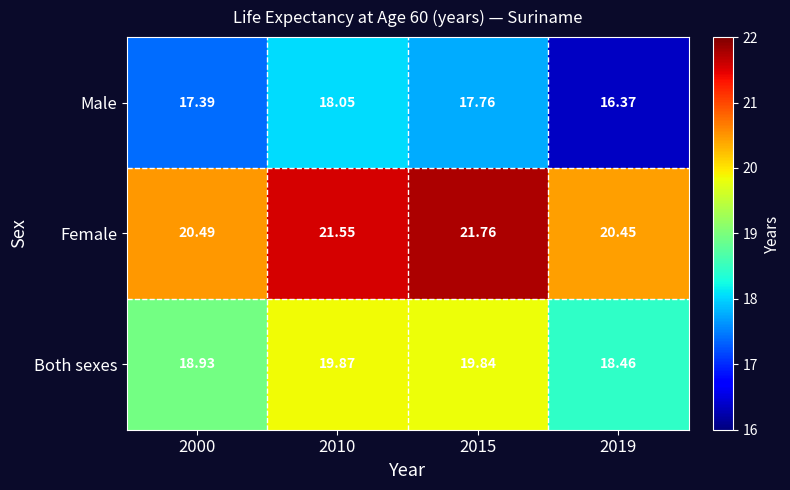

Between 2000 and 2019, which series saw the biggest shift?

Male